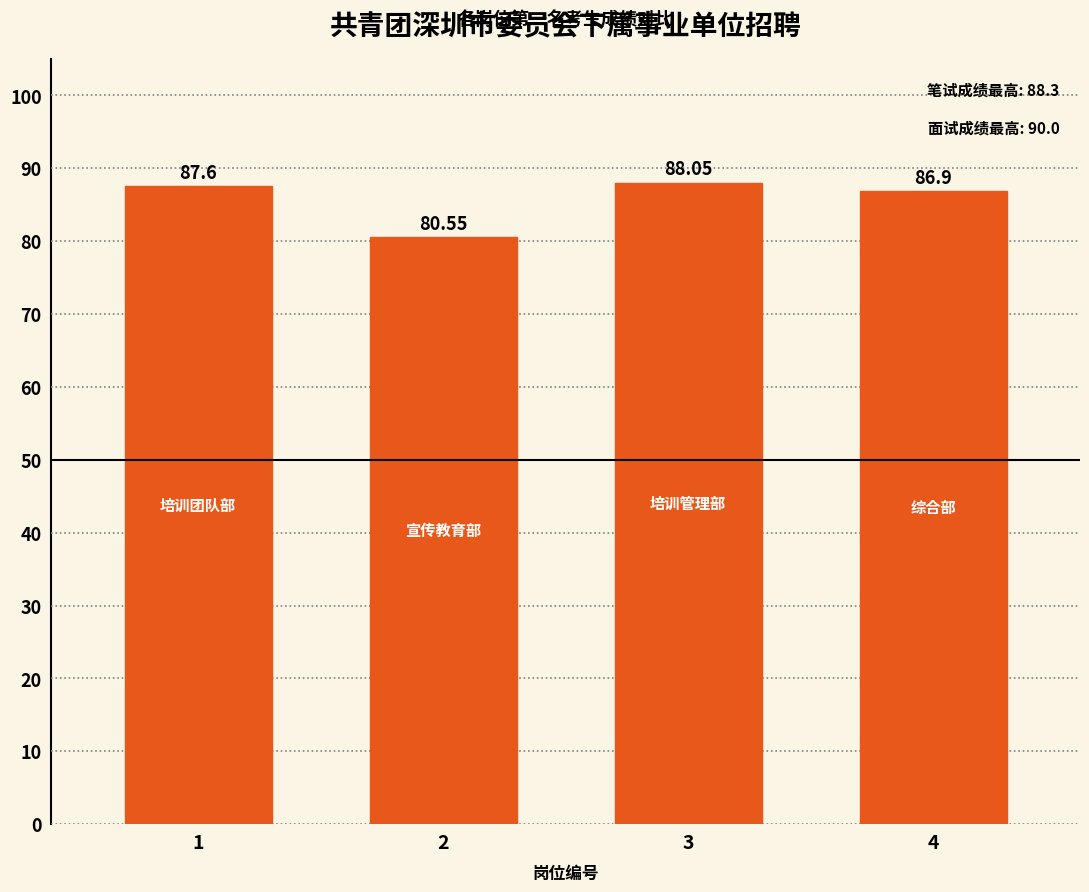

At which label is the value closest to 84?

4